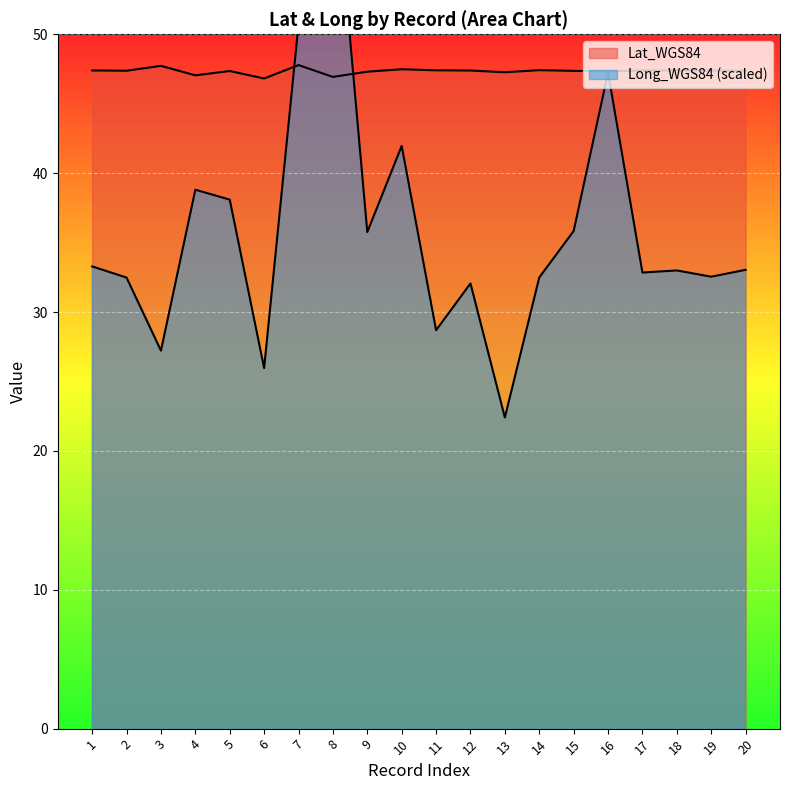

What is the value of the Lat_WGS84 point at the 13th from the left?

47.3